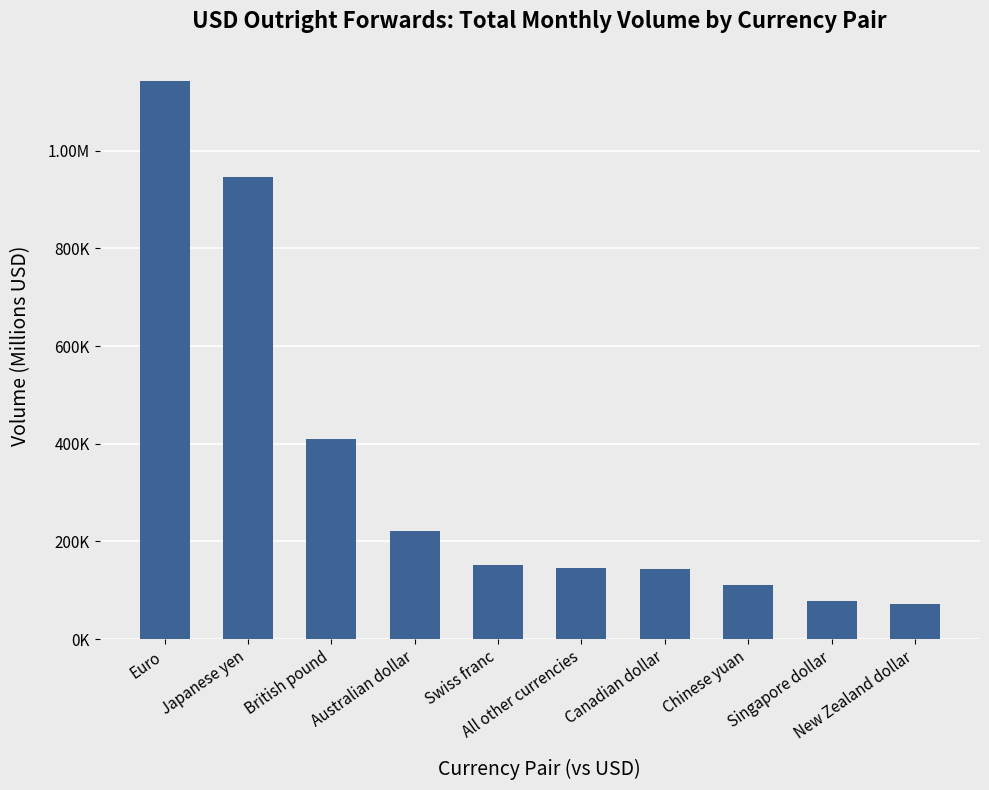

What is the minimum value shown in the chart?

72870.0